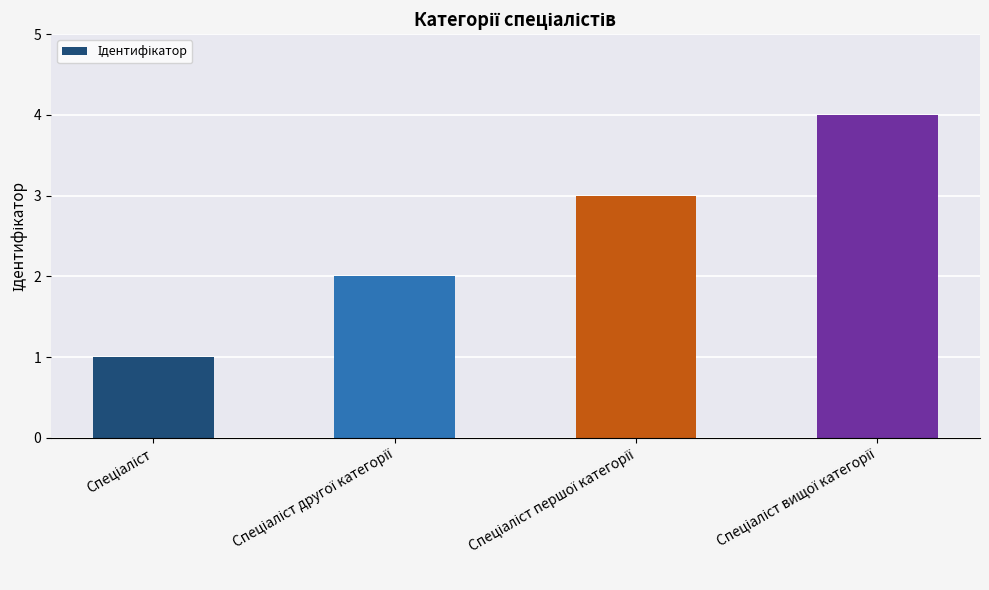

What is the maximum value shown in the chart?

4